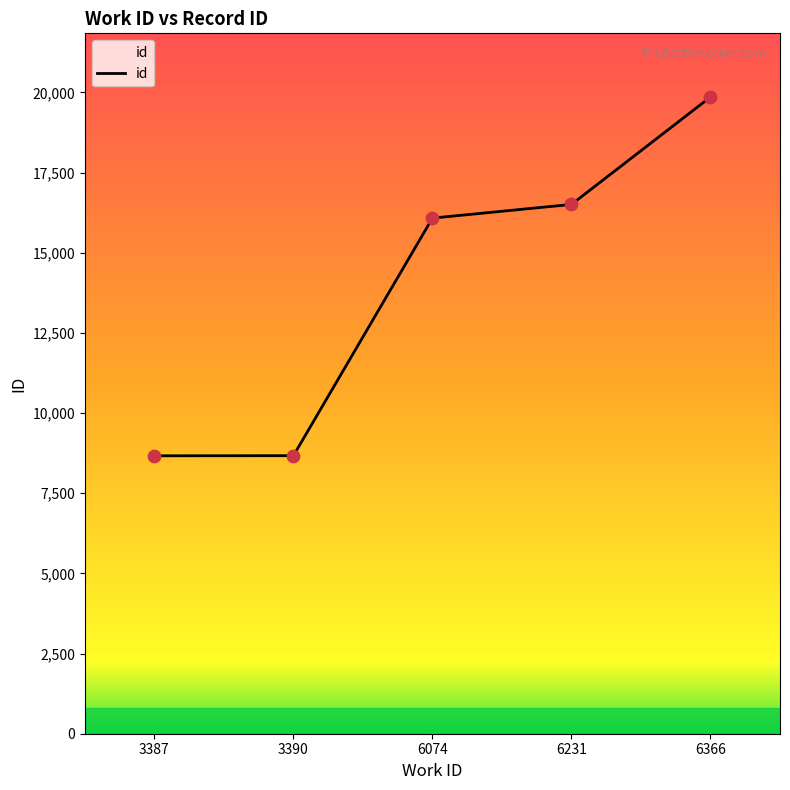

Which has a higher value, 3387 or 6366?

6366